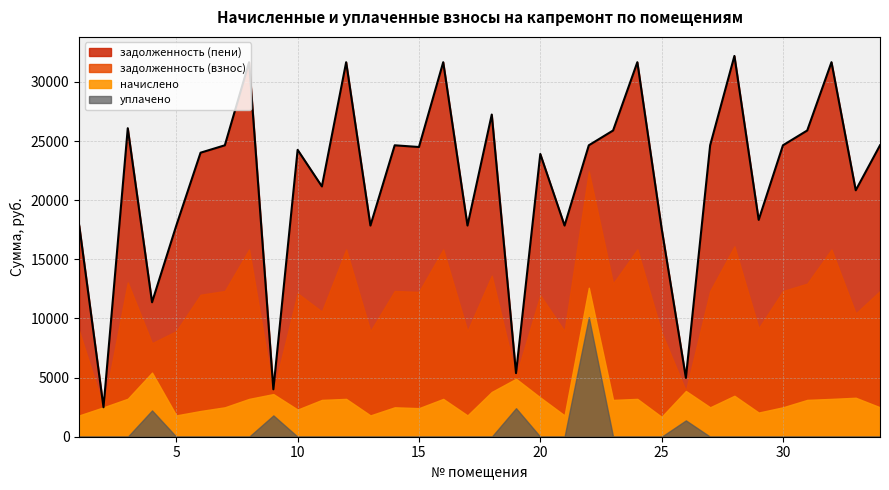

The value of задолженность (пени) at 6 is 12005.9. True or false?

True